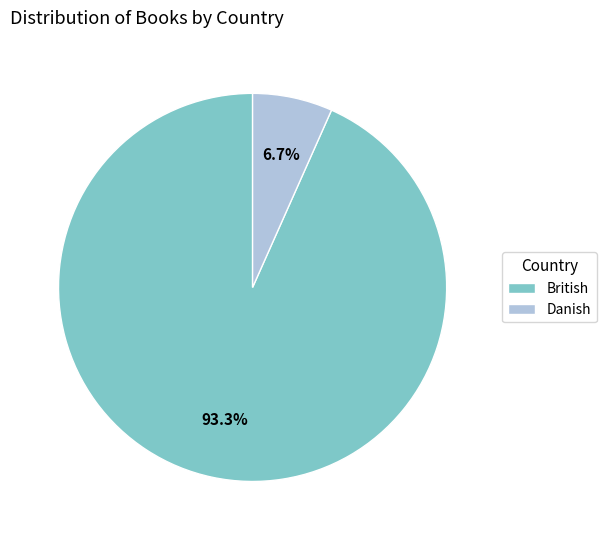

Between British and Danish, which is larger?

British